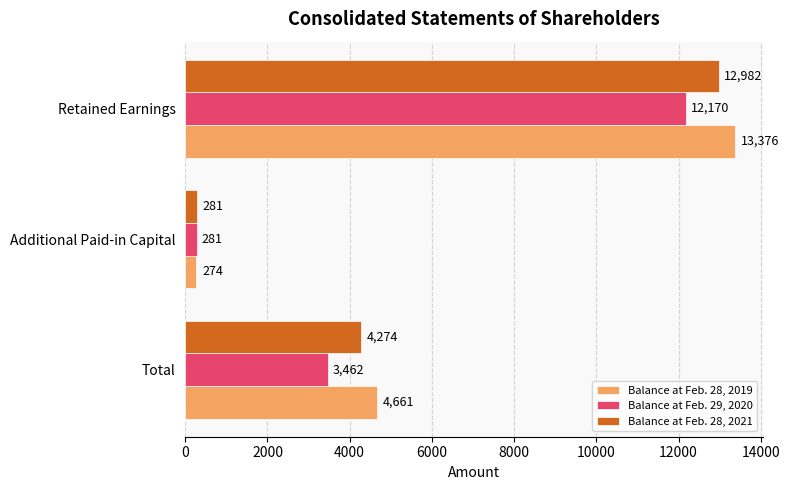

Which series has the largest range (max minus min)?

Balance at Feb. 28, 2019